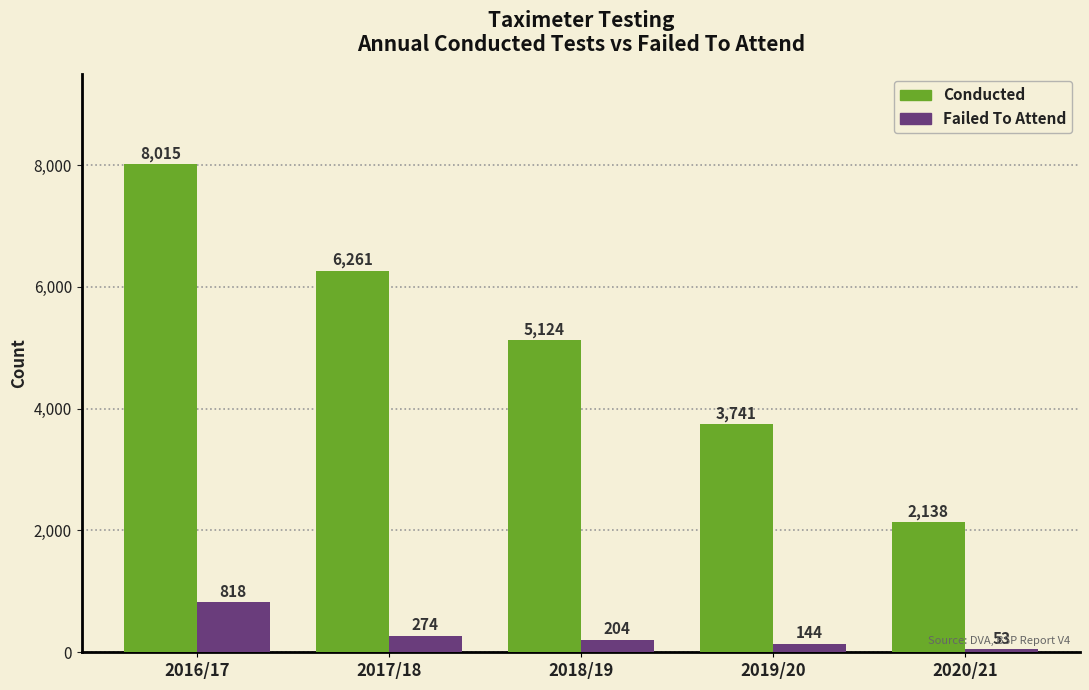

The value of Conducted at 2017/18 is 2886. True or false?

False